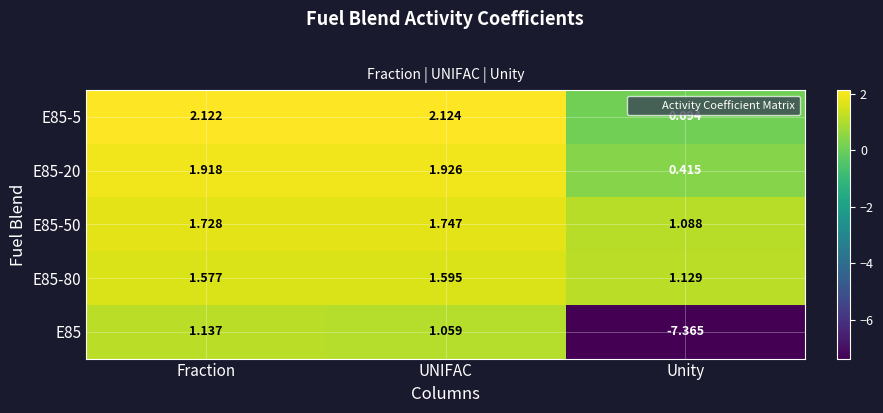

At how many categories does at least one series exceed 0?

3